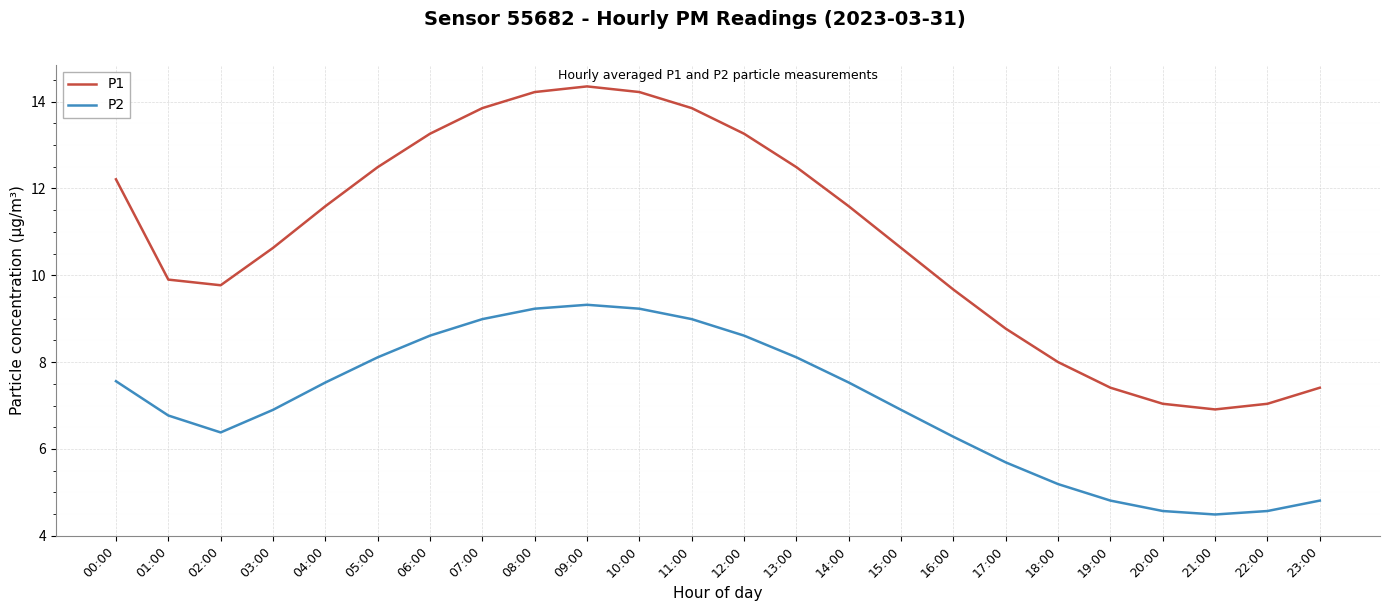

List the series in order of their peak value, highest first.

P1, P2